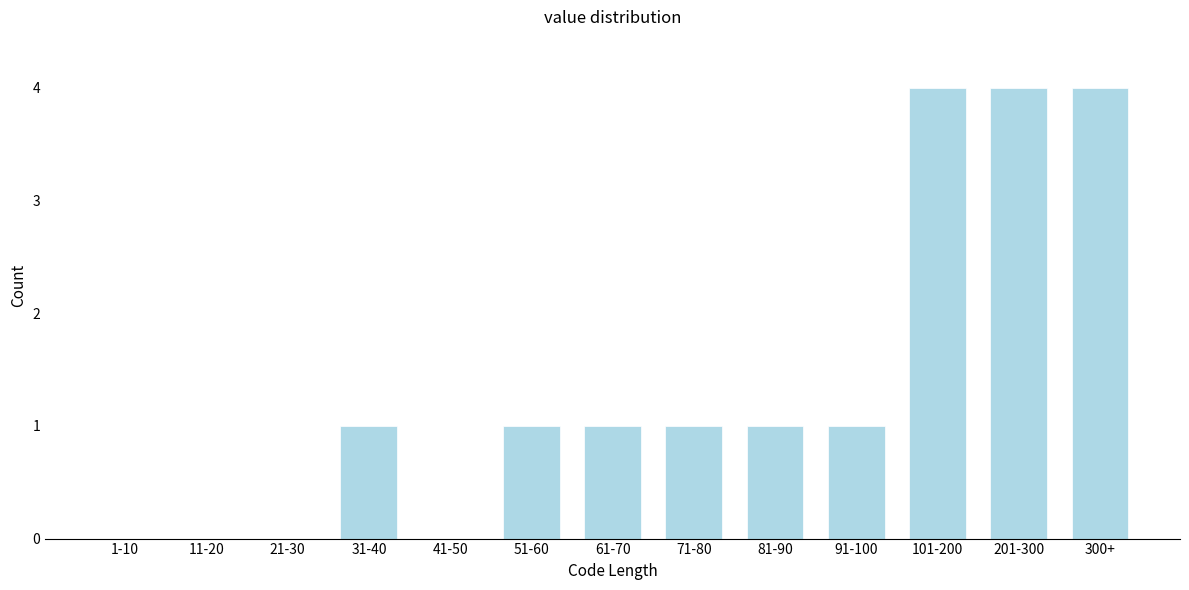

Reading left to right, what are all the values shown in this chart?

1-10=0	11-20=0	21-30=0	31-40=1	41-50=0	51-60=1	61-70=1	71-80=1	81-90=1	91-100=1	101-200=4	201-300=4	300+=4